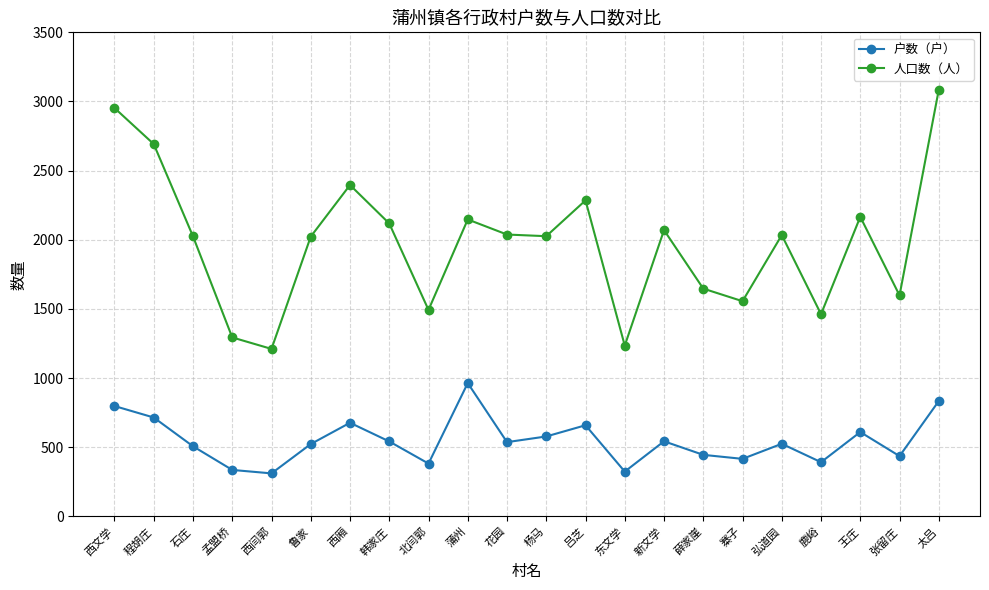

True or false: 人口数（人） and 户数（户） intersect in this chart.

False